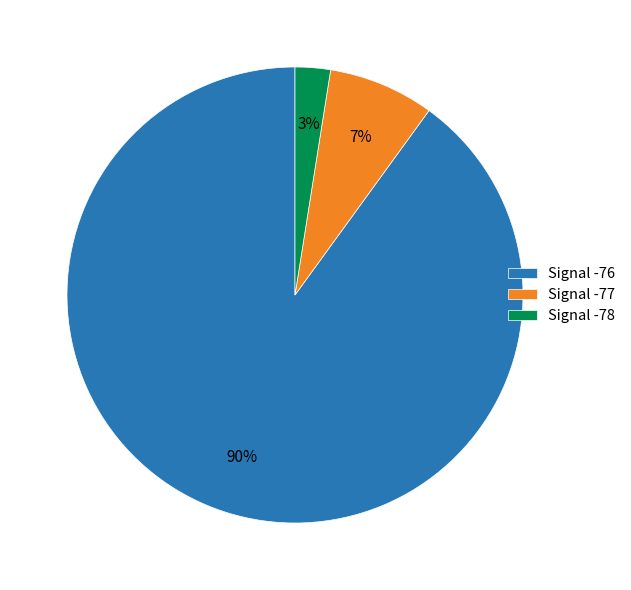

To the nearest percent, what percentage of the pie is Signal -76?

90%